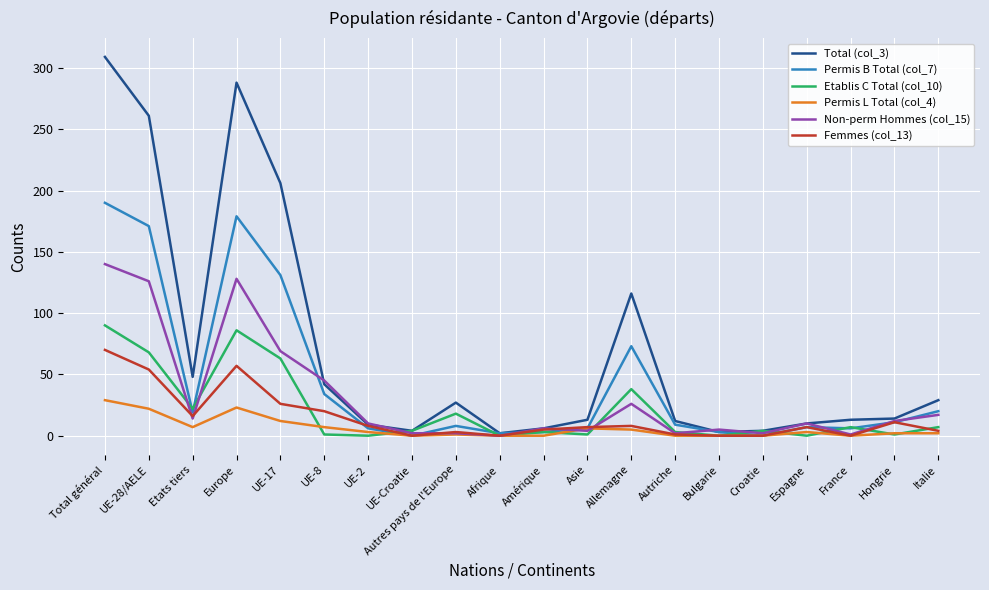

Is this an area chart (filled region under the line)?

No